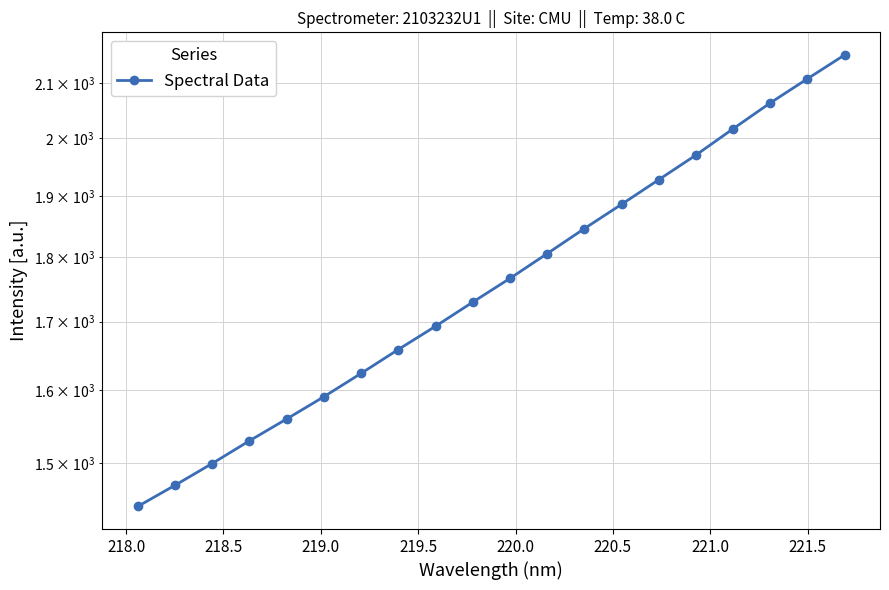

Count the number of categories in the chart.

20